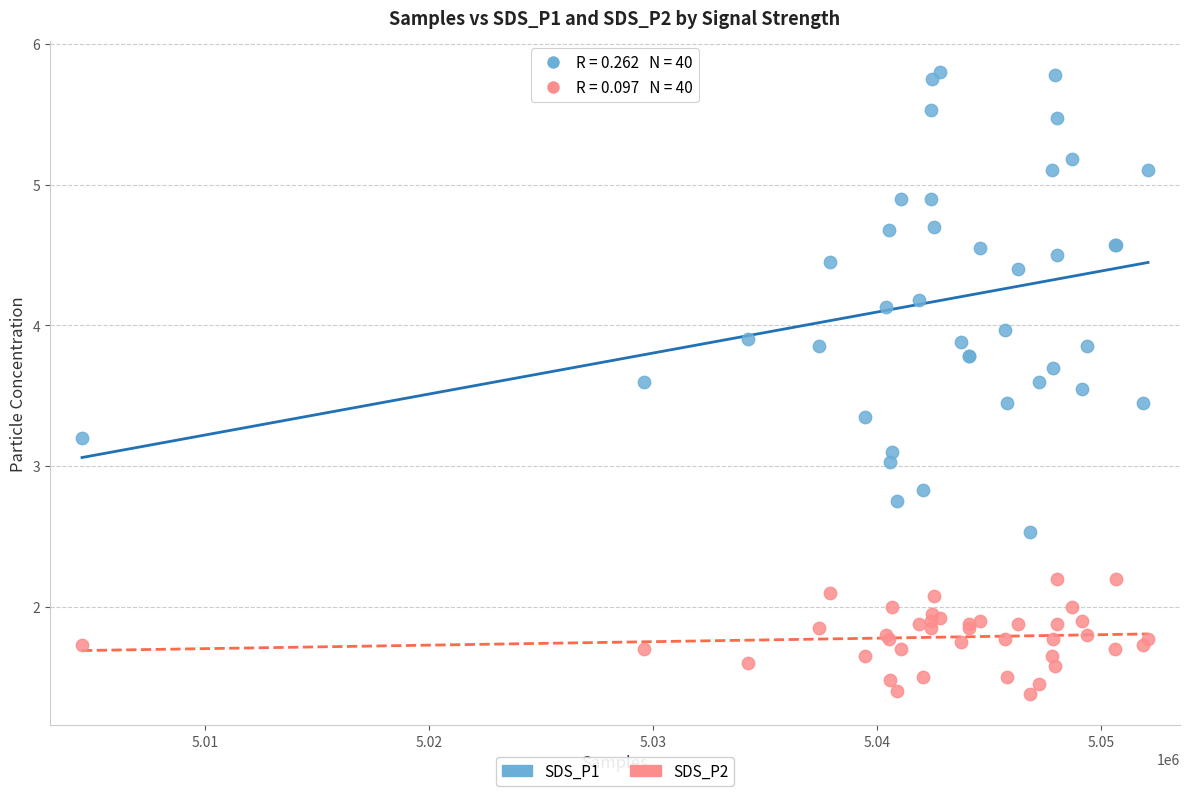

Which series reaches the maximum Y coordinate?

SDS_P1